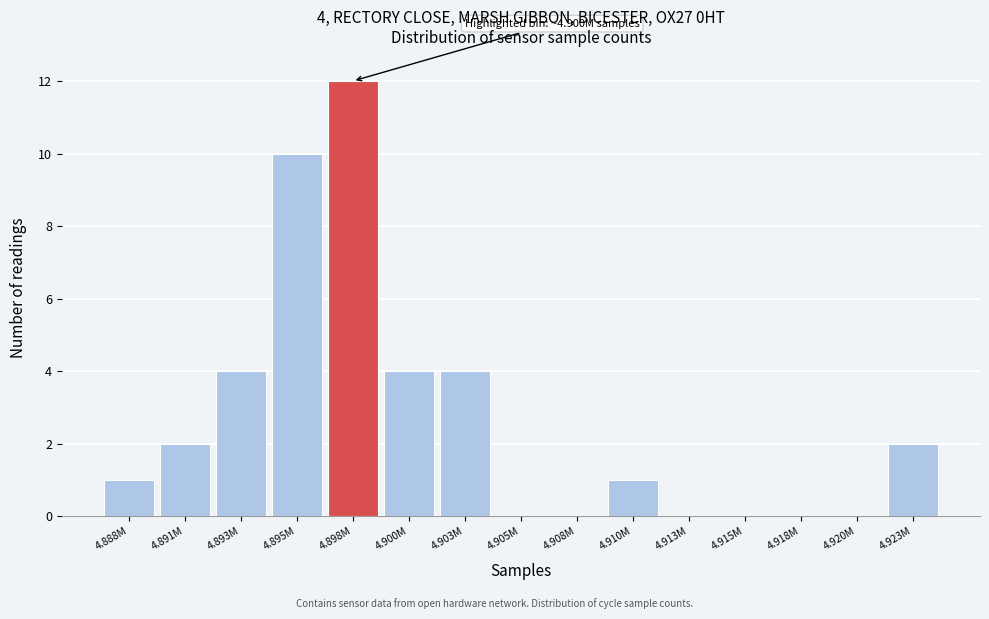

Reading left to right, list all the values displayed in this chart.

4.888M=1	4.891M=2	4.893M=4	4.895M=10	4.898M=12	4.900M=4	4.903M=4	4.905M=0	4.908M=0	4.910M=1	4.913M=0	4.915M=0	4.918M=0	4.920M=0	4.923M=2